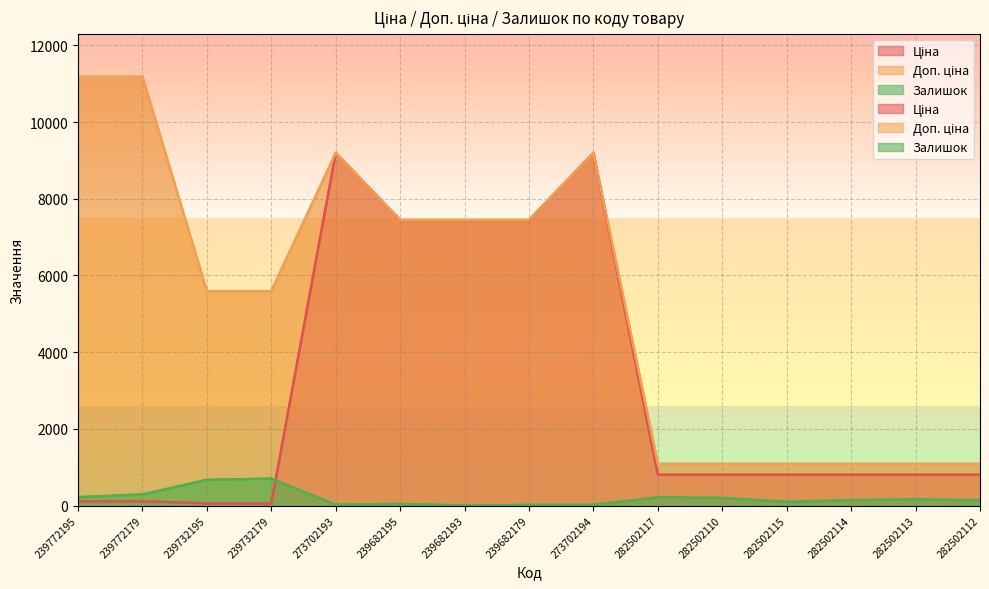

What is the difference between the second highest and second lowest values in the Доп. ціна series?

10095.0